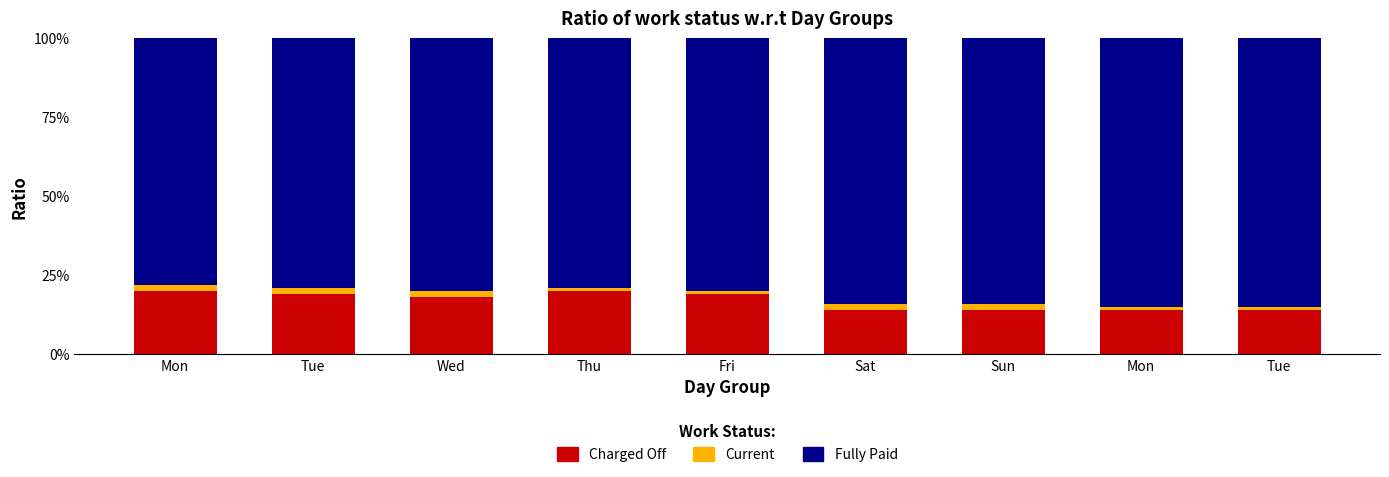

What are all the series names shown in the legend?

Charged Off, Current, Fully Paid